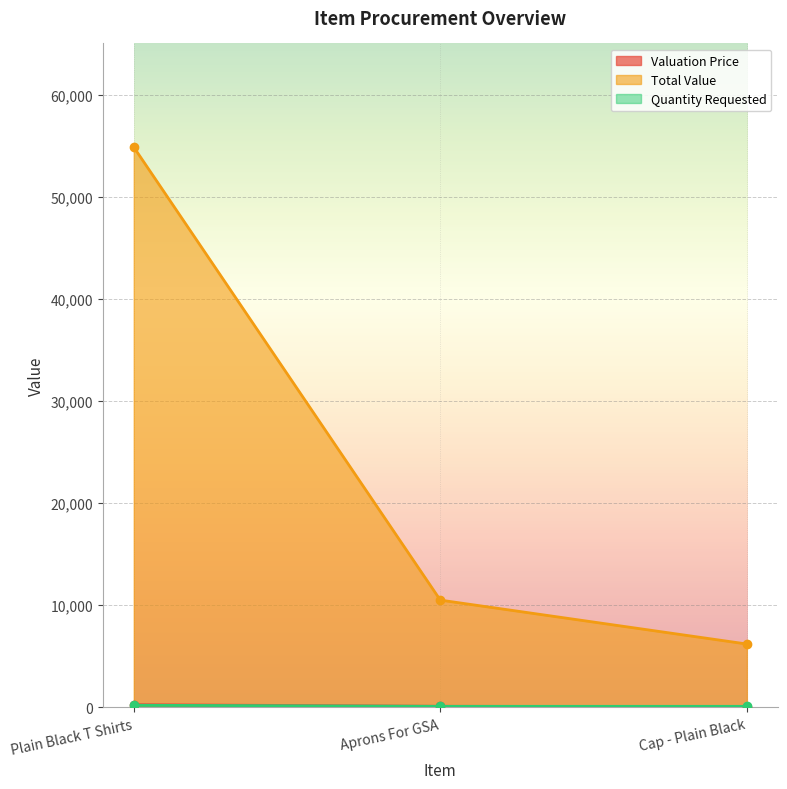

Reading right to left, list all the values displayed in this chart.

Valuation Price: 62	105	265
Total Value: 6200	10500	54855
Quantity Requested: 100	100	207